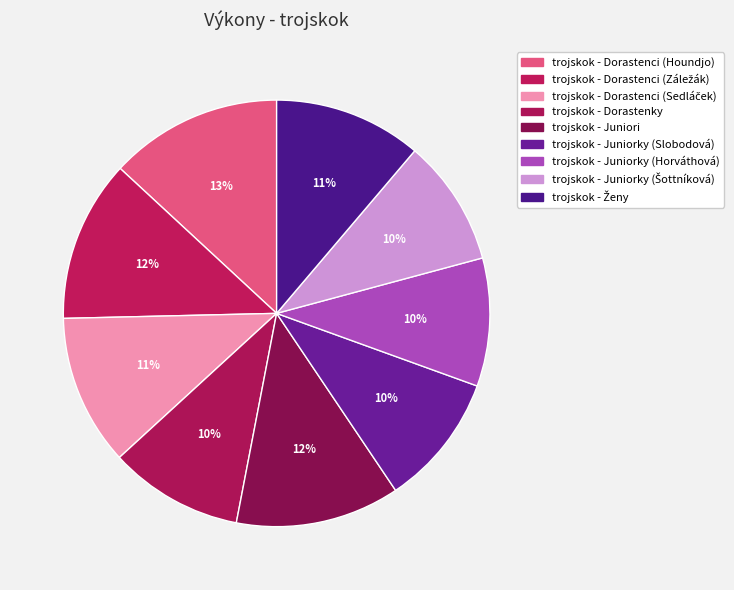

To the nearest percent, what is the difference between the trojskok - Ženy and trojskok - Juniorky (Slobodová) slice percentages?

1%